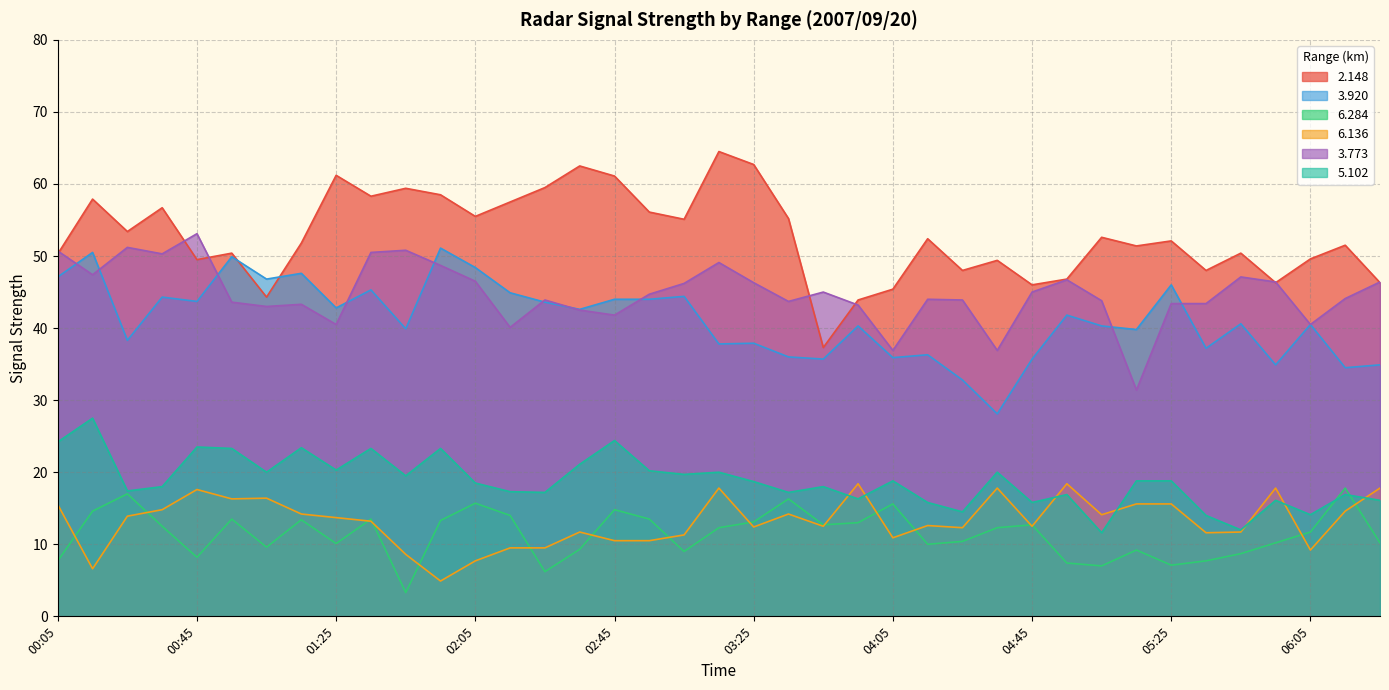

At which category is the sum across all series the highest?

00:15